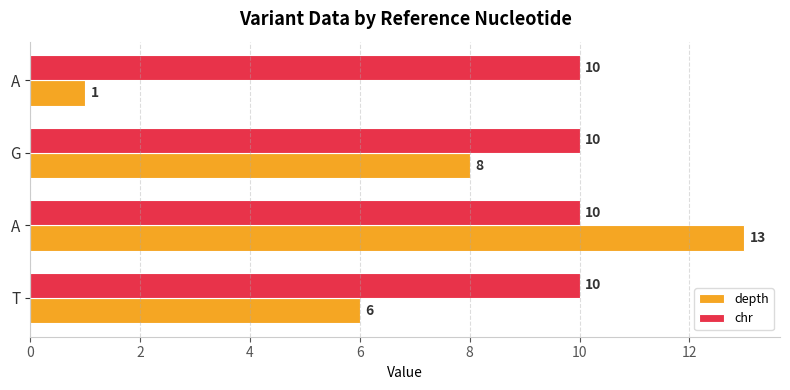

Which series has the largest total across all categories?

chr